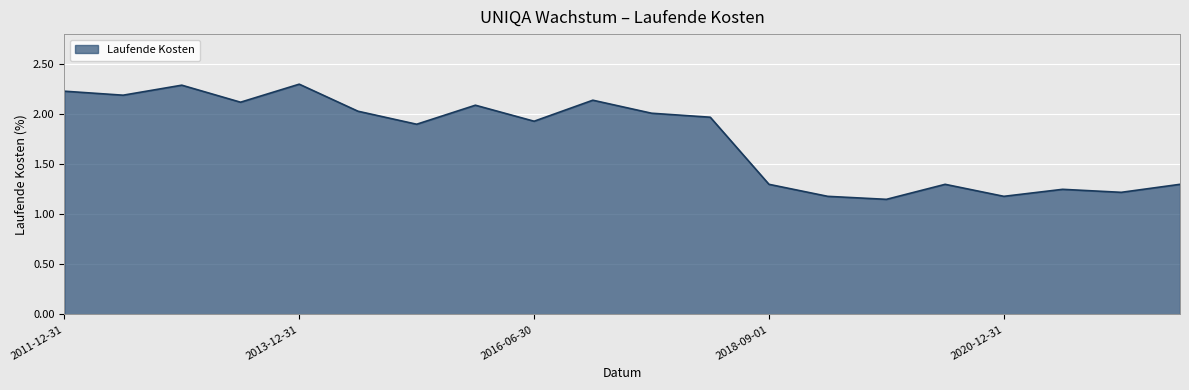

What is the greatest value displayed?

2.3